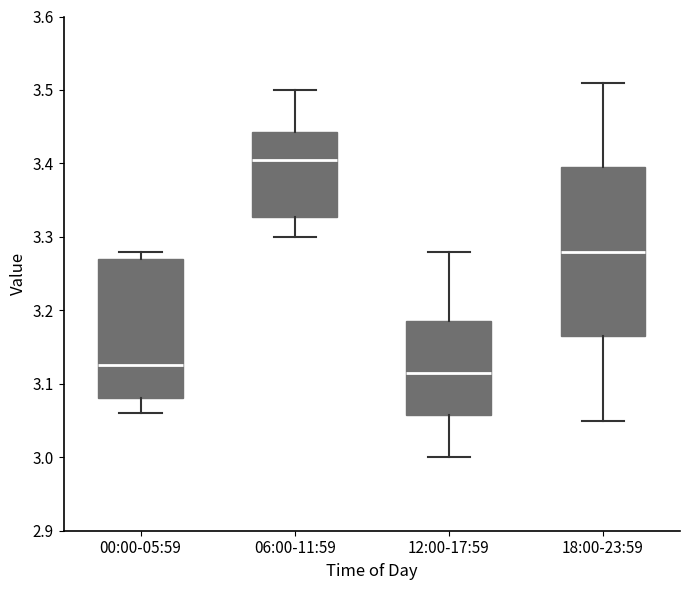

Which box's median line is the highest?

06:00-11:59